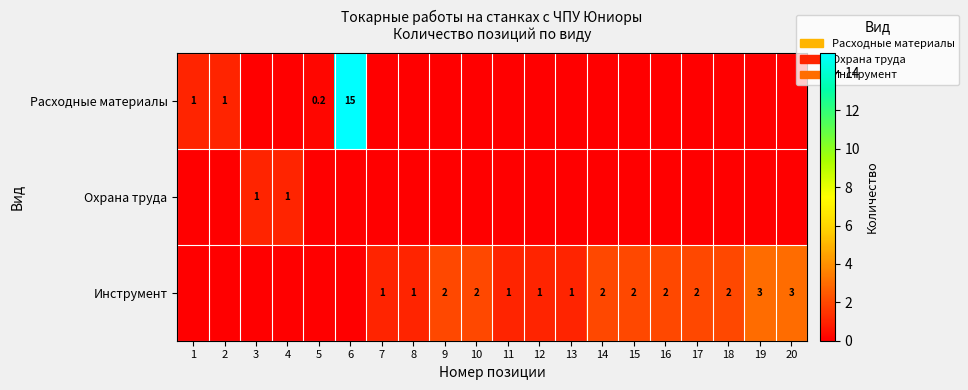

Is it true that Инструмент equals 1.3 at 16?

False